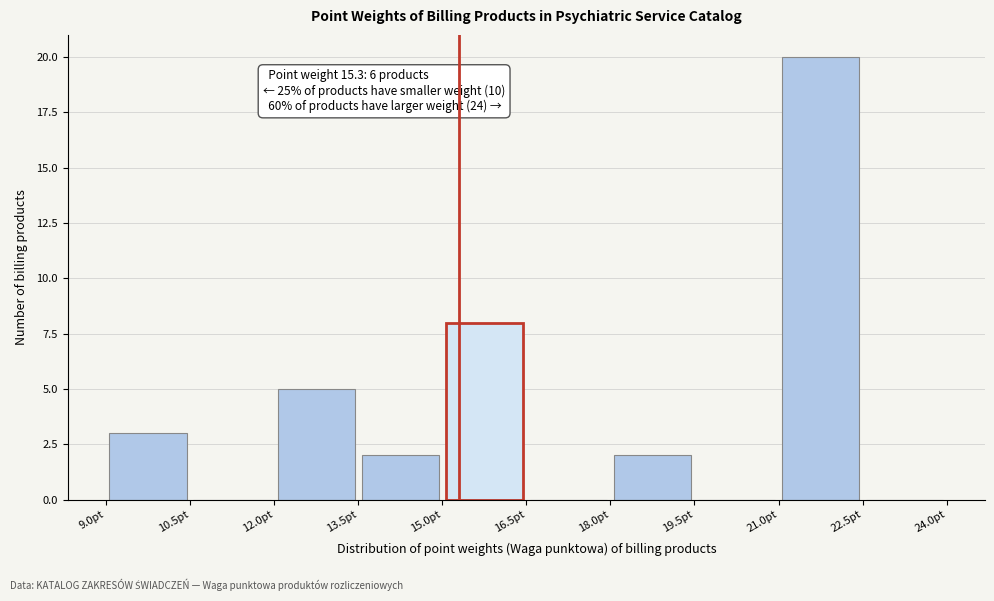

Which range on the x-axis has the tallest bar?

21.0 to 22.5